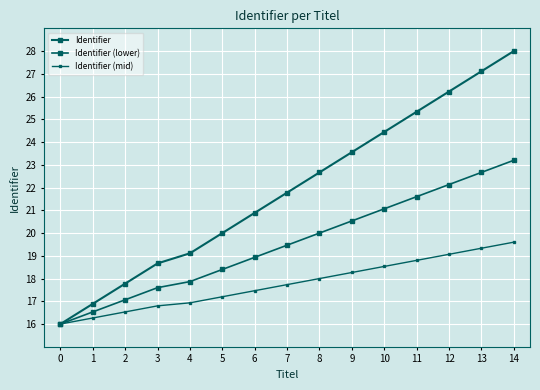

How many categories are shown in the chart?

15